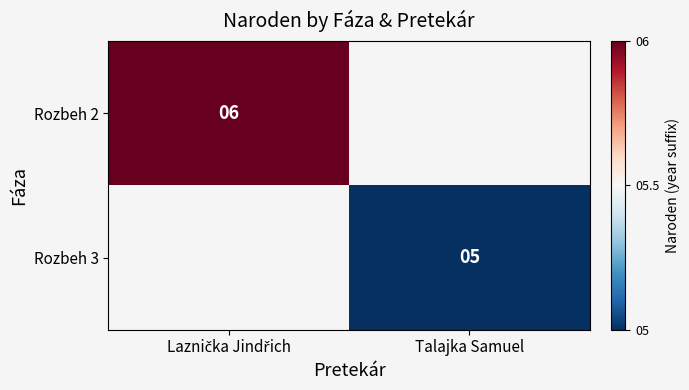

Is it true that Rozbeh 3 equals 7 at Talajka Samuel?

False